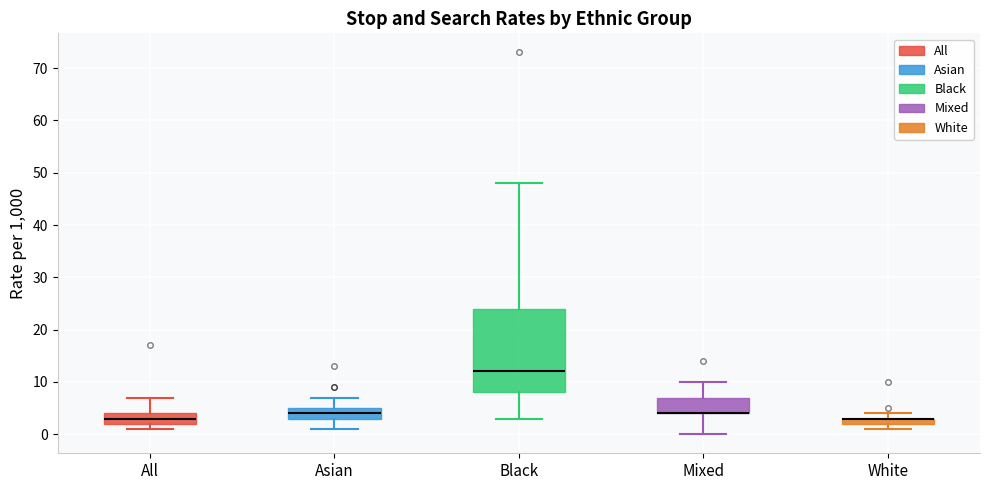

Where does the lower whisker of the box for Asian end on the y-axis? The values are not printed on the chart, so give them approximately, as read against the axis.

1